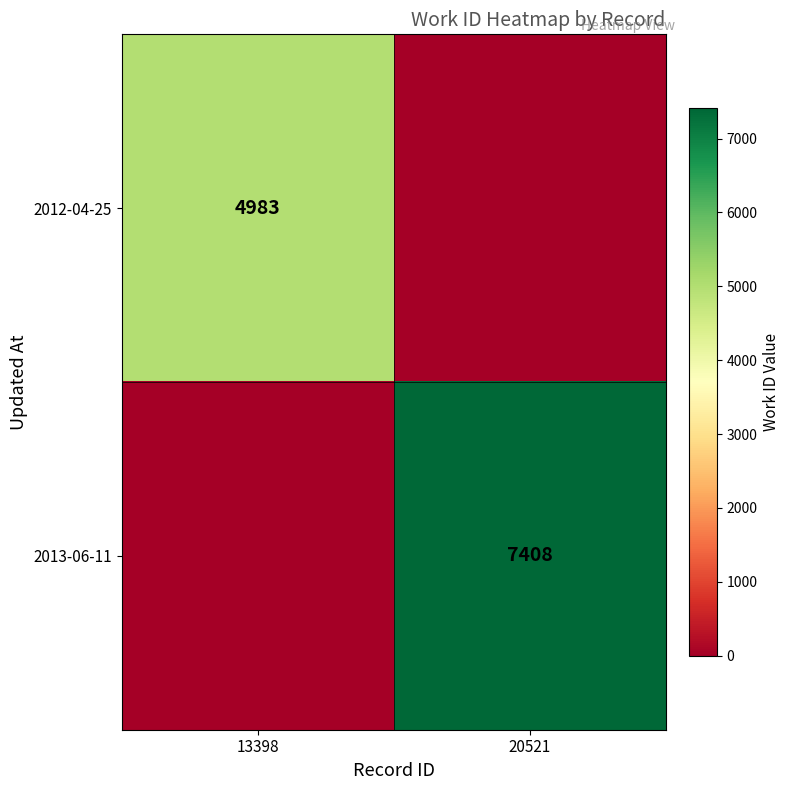

The 2013-06-11 series shows 7408 at 20521. True or false?

True